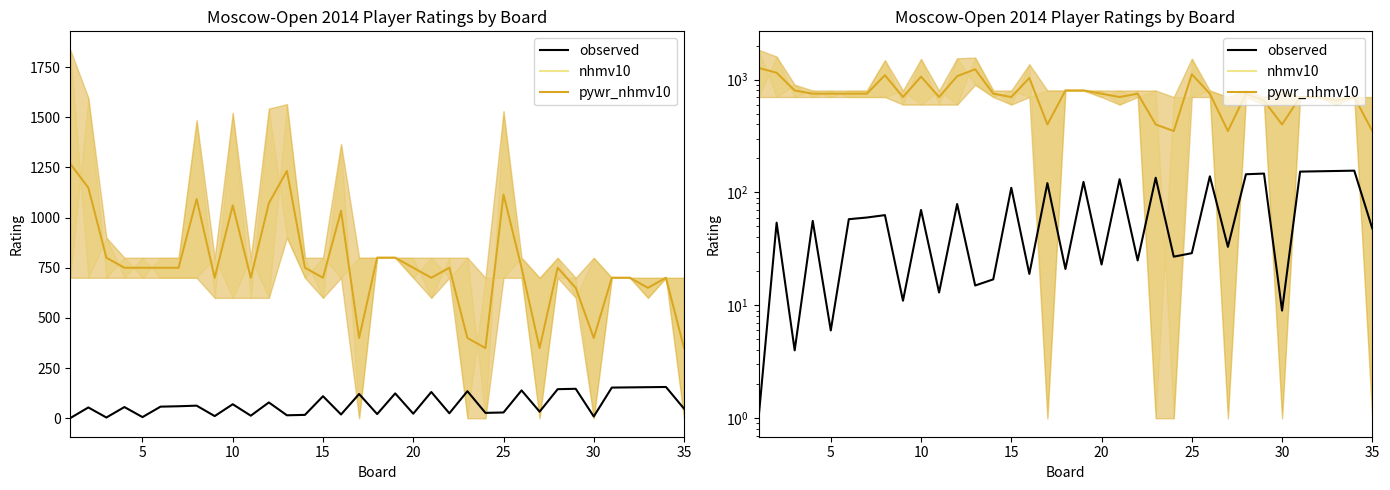

List the series in order of their peak value, lowest first.

observed, nhmv10, pywr_nhmv10